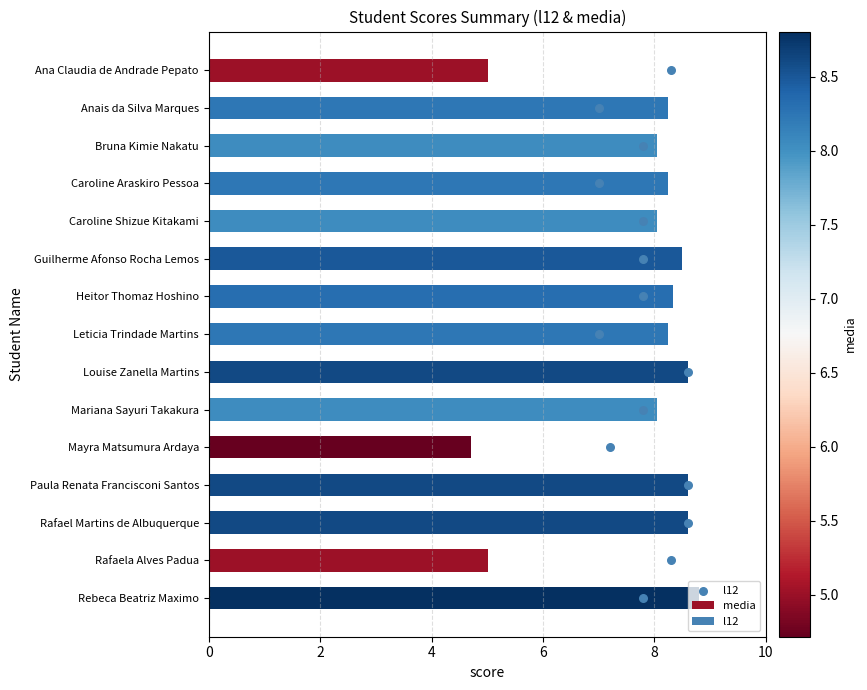

What value does the media series have at Rebeca Beatriz Maximo?

8.8